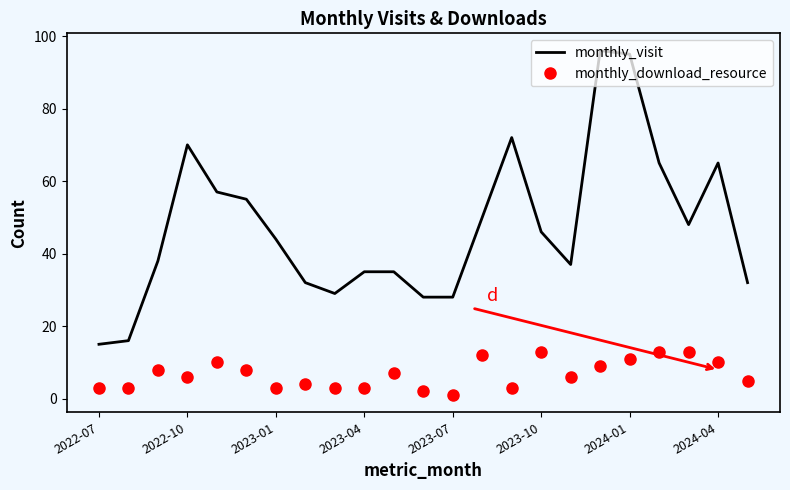

Which series has the largest range (max minus min)?

monthly_visit